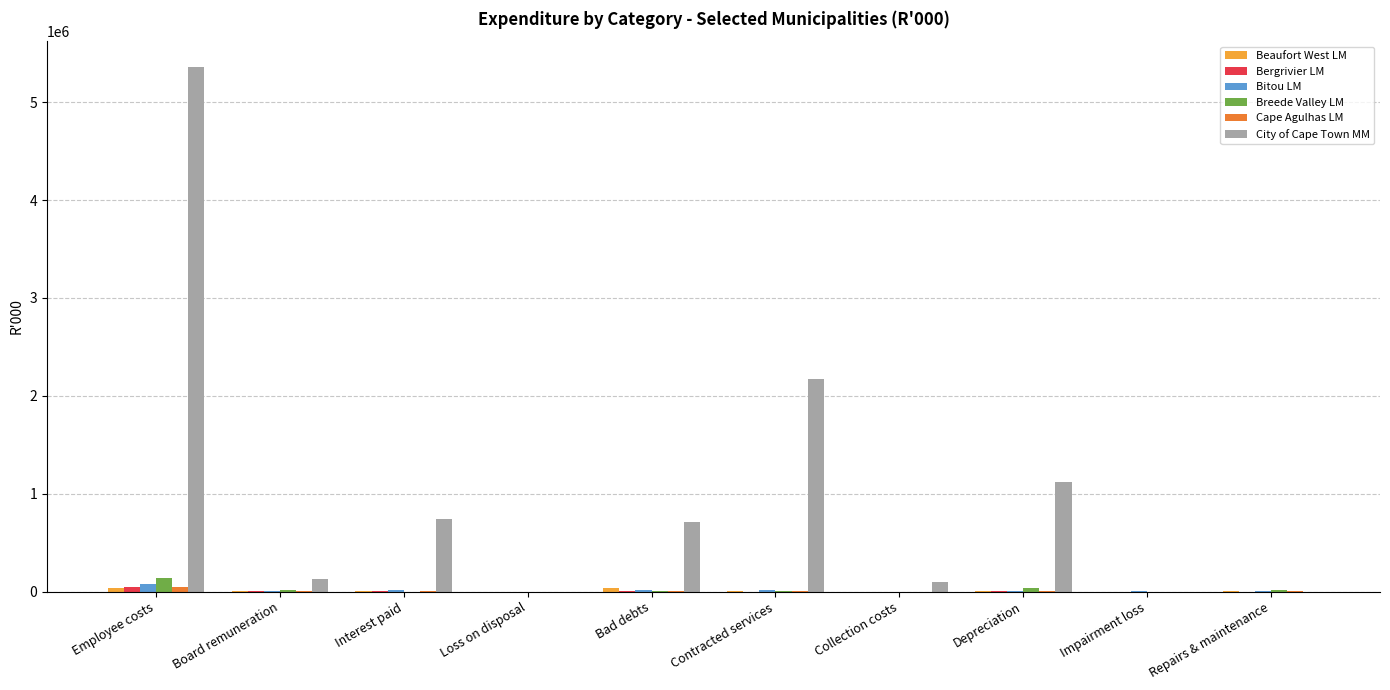

Which series has the largest total across all categories?

City of Cape Town MM